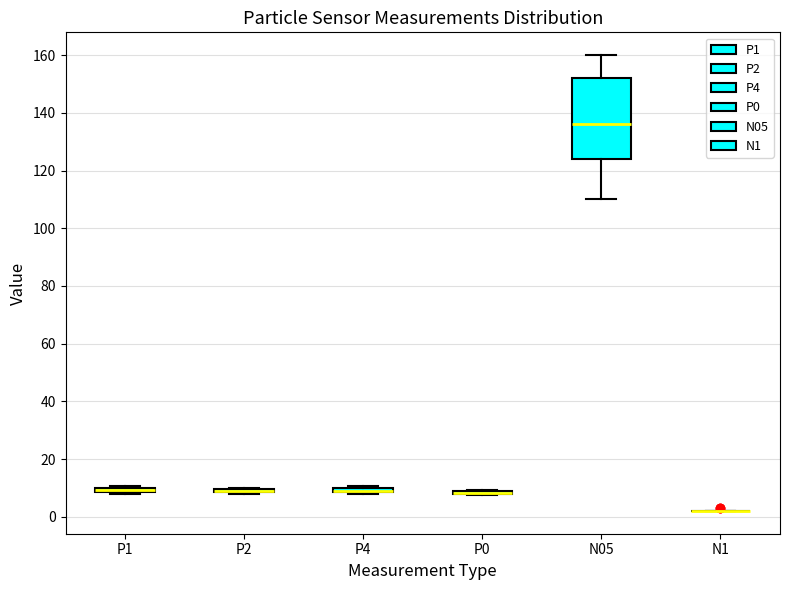

Where does the lower whisker of the box for N05 end on the y-axis? The values are not printed on the chart, so give them approximately, as read against the axis.

110